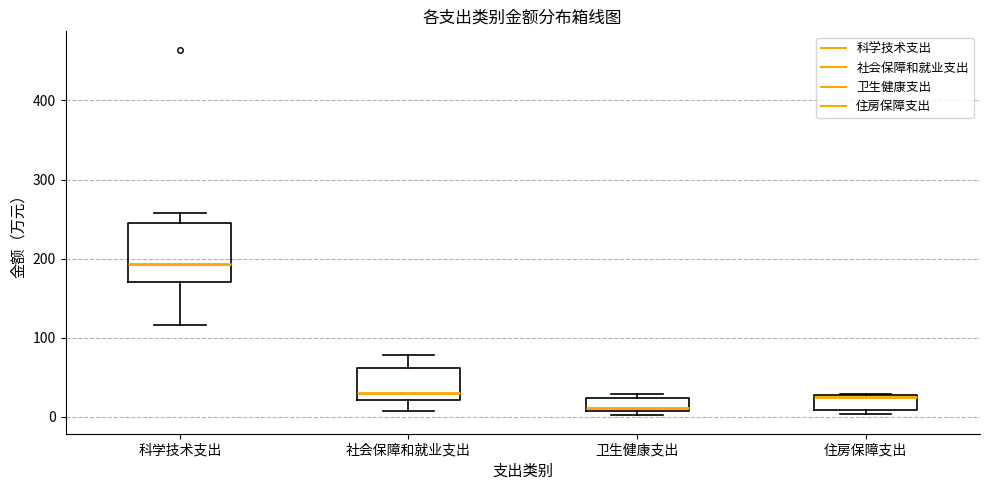

Which box is the tallest, from its lower edge to its upper edge?

科学技术支出